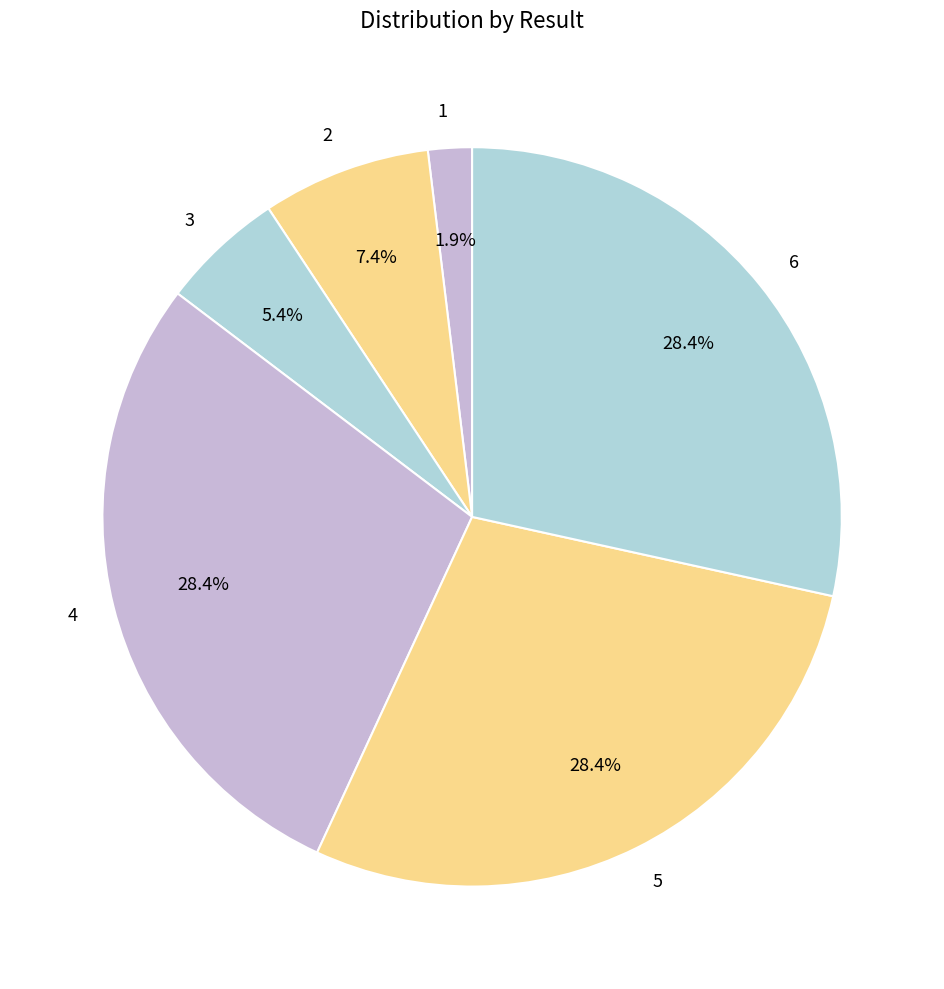

Is there a majority slice in this chart?

No